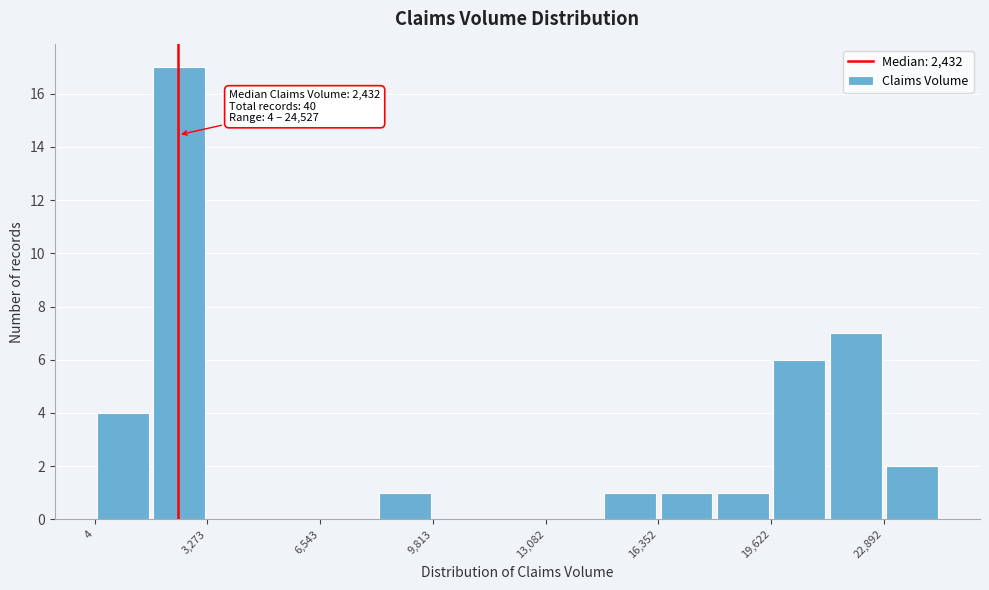

Around what value on the x-axis is the tallest bar? Give the approximate position of its centre, as read against the axis.

2500